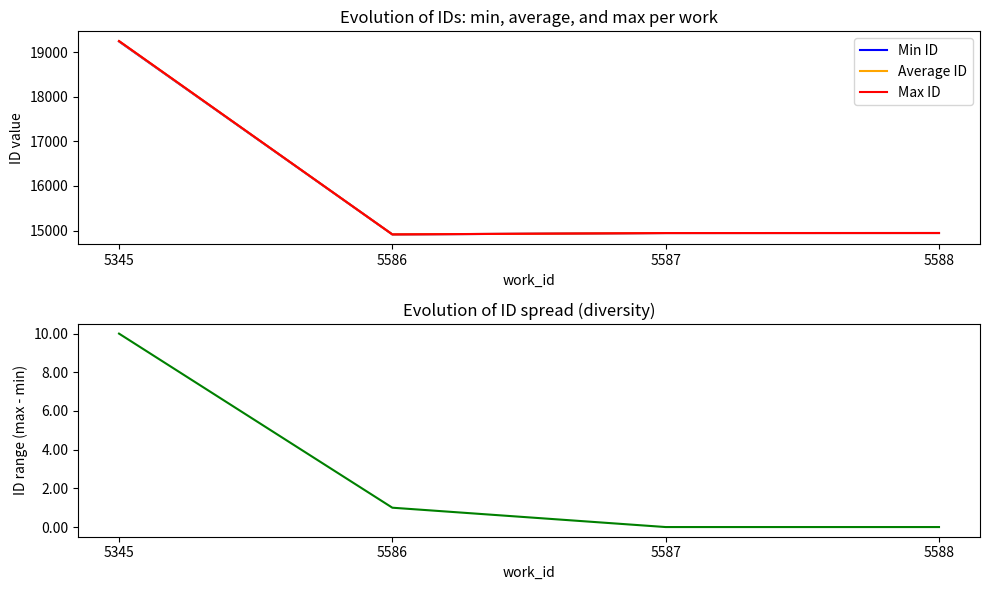

Where does the Min ID series first go above 14945?

5345